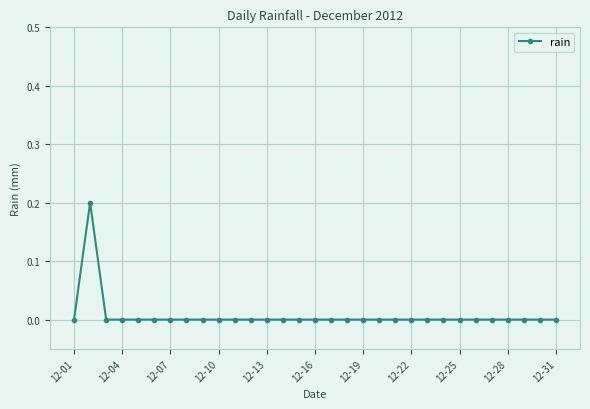

Which label corresponds to the smallest value in the chart?

12-01